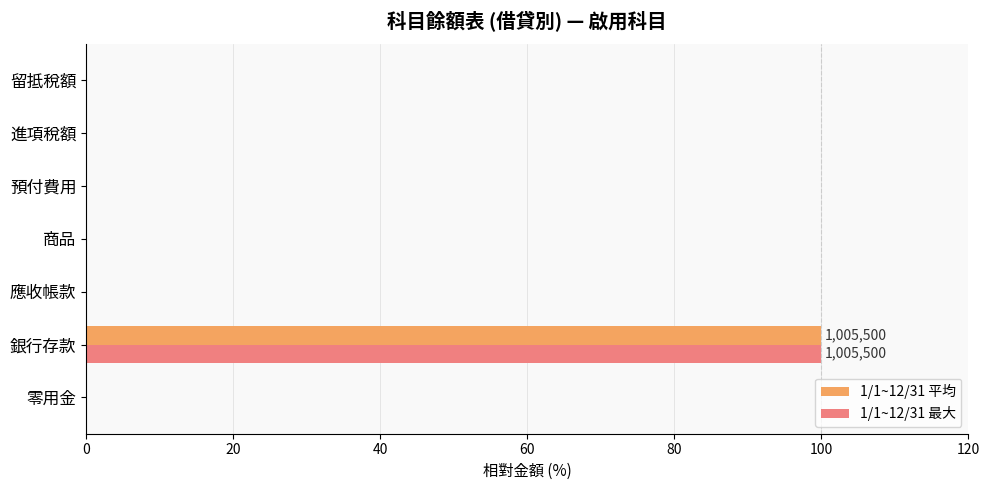

Is it true that 1/1~12/31 最大 equals 49 at 進項稅額?

False